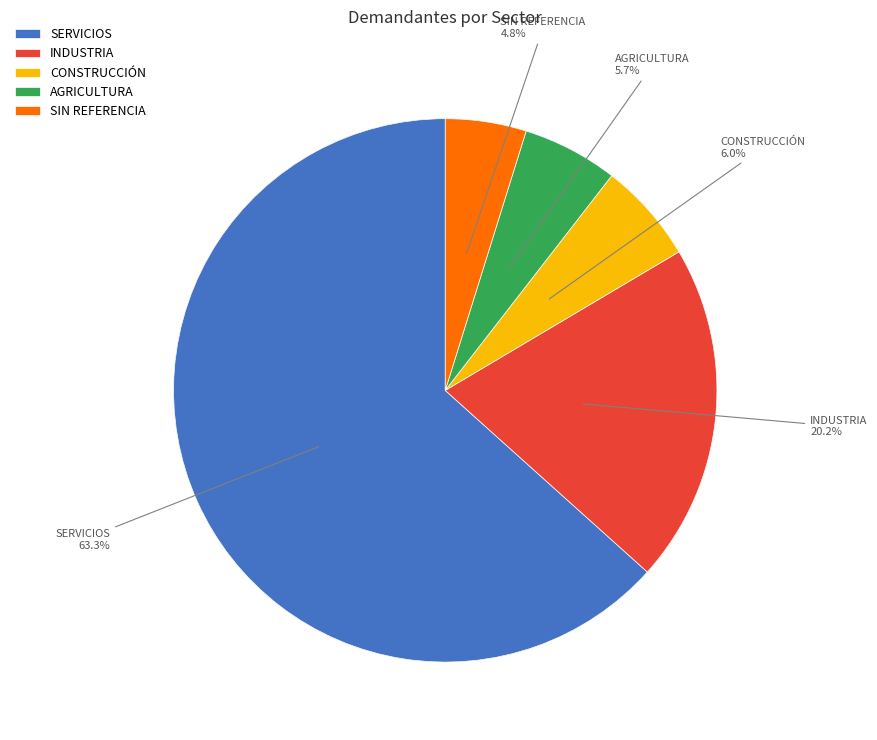

Is there any slice that represents more than half of the pie?

Yes